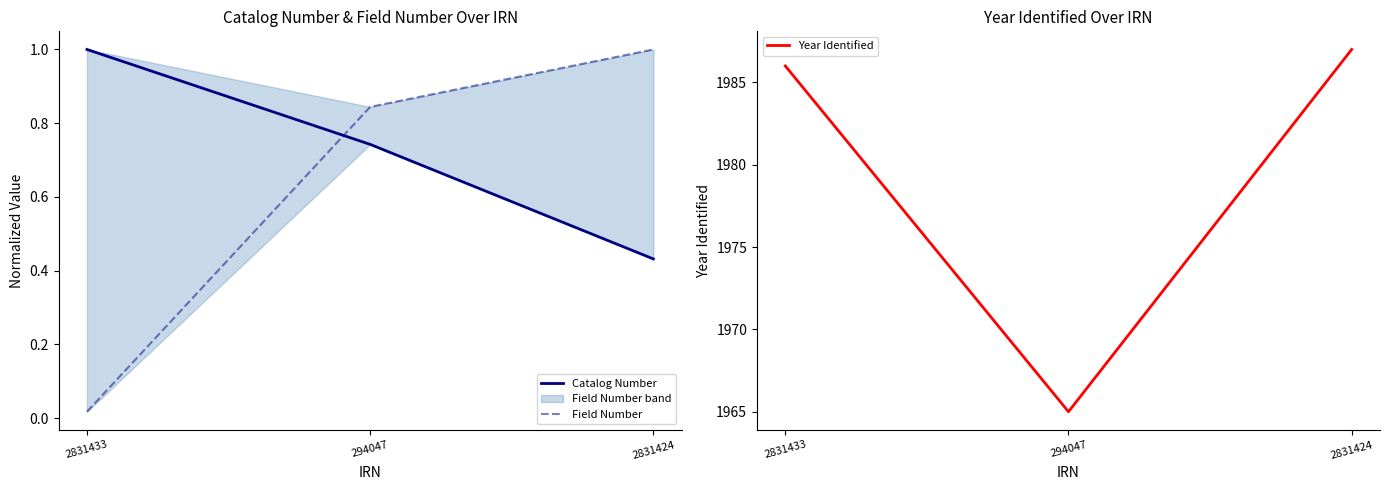

What is the label of the 3rd point from the left?

2831424